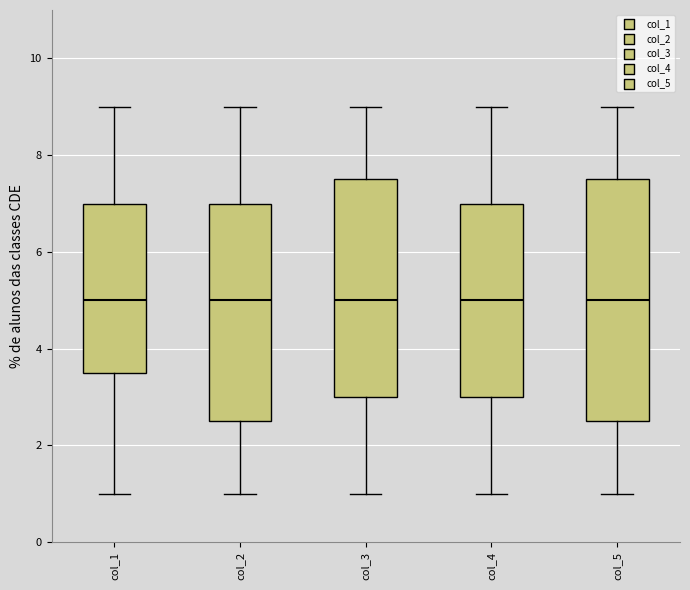

Reading left to right, transcribe this box plot: for each box, give where its median line is, the range the box spans, and where its two whiskers end, as read against the y-axis. The values are not printed on the chart, so give them approximately, as read against the axis.

col_1: median 5.0, box 3.6 to 7.0, whiskers 1.0 to 9.0
col_2: median 5.0, box 2.6 to 7.0, whiskers 1.0 to 9.0
col_3: median 5.0, box 3.0 to 7.6, whiskers 1.0 to 9.0
col_4: median 5.0, box 3.0 to 7.0, whiskers 1.0 to 9.0
col_5: median 5.0, box 2.6 to 7.6, whiskers 1.0 to 9.0